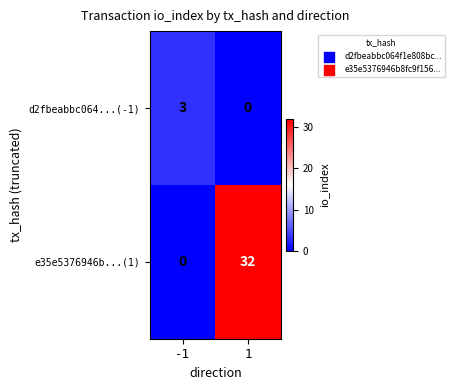

Reading left to right, extract all data points from this chart.

d2fbeabbc064...(-1): -1=3	1=0
e35e5376946b...(1): -1=0	1=32